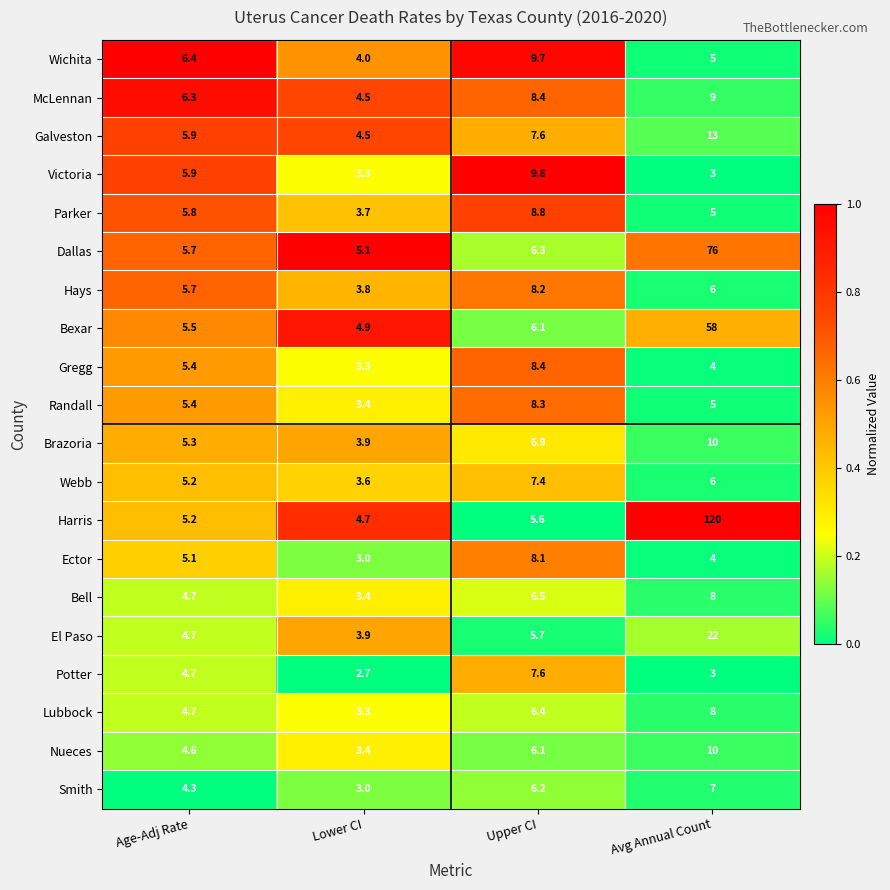

List the labels in order of Victoria value, largest first.

Upper CI, Age-Adj Rate, Lower CI, Avg Annual Count